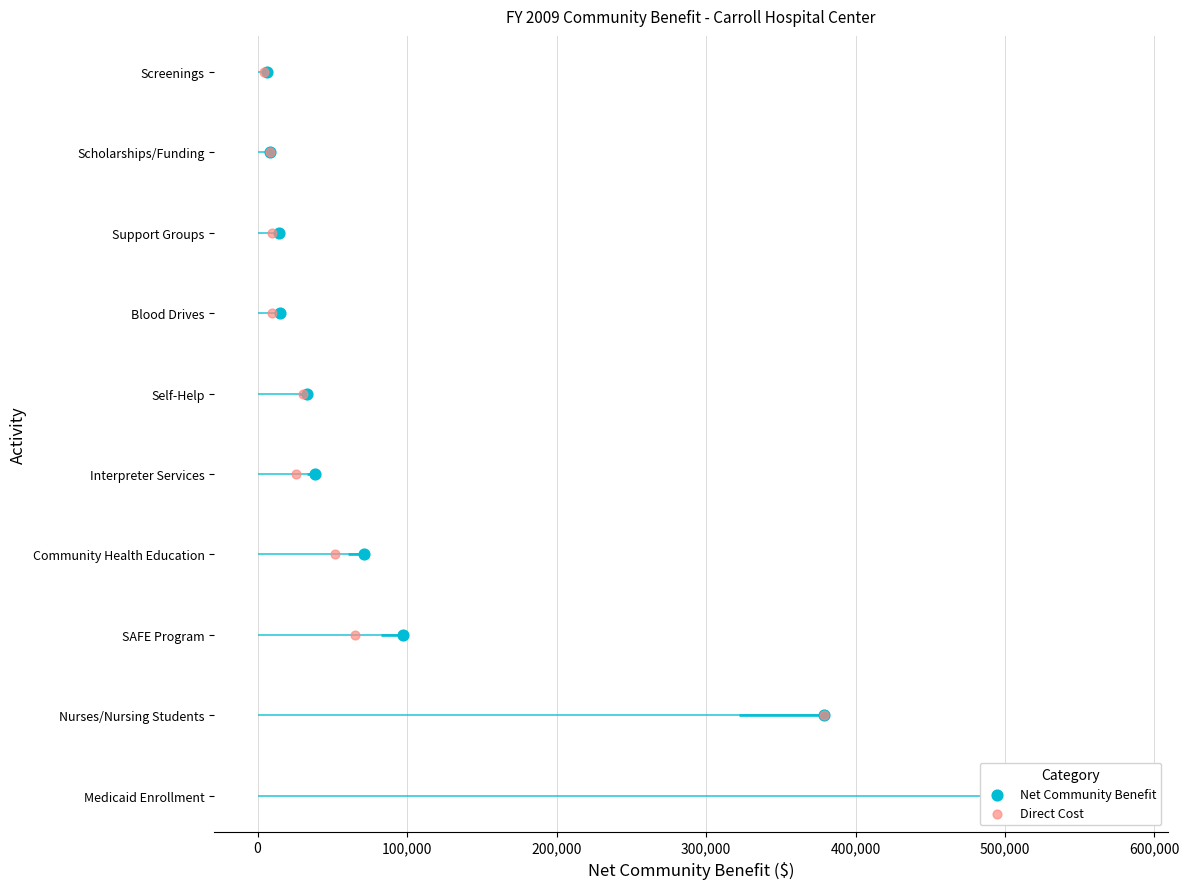

Which series has the largest total across all categories?

Net Community Benefit